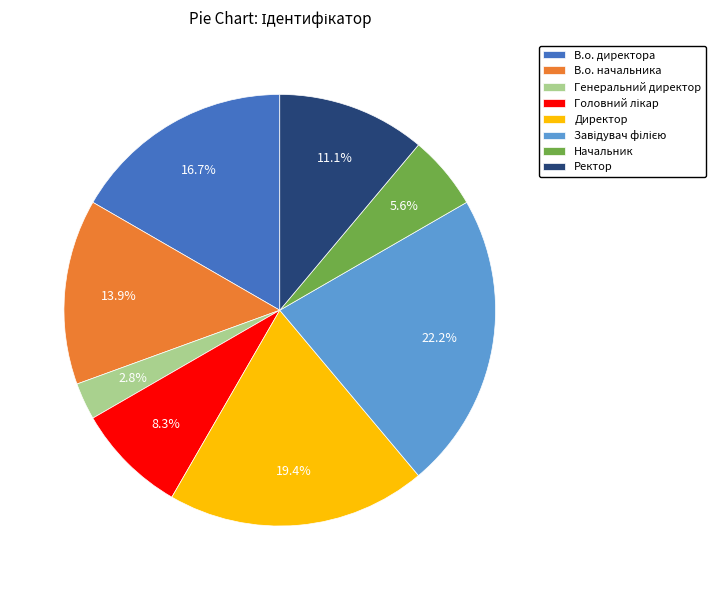

Does Директор account for over 50% of the chart?

No